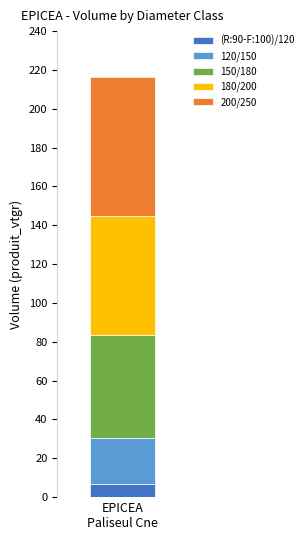

What is the lowest value of the (R:90-F:100)/120 series?

6.6